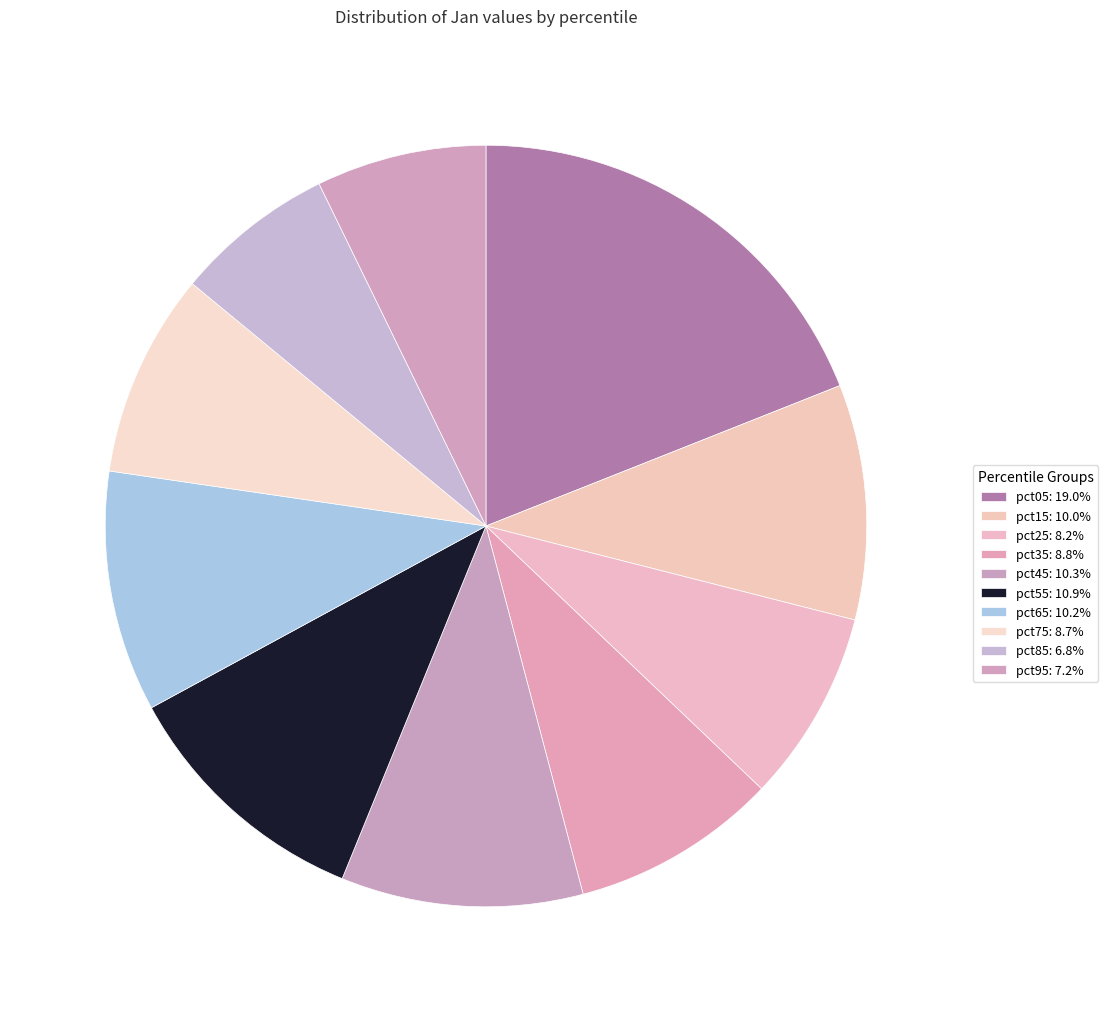

Is it true that pct45 is 23% of the pie?

False